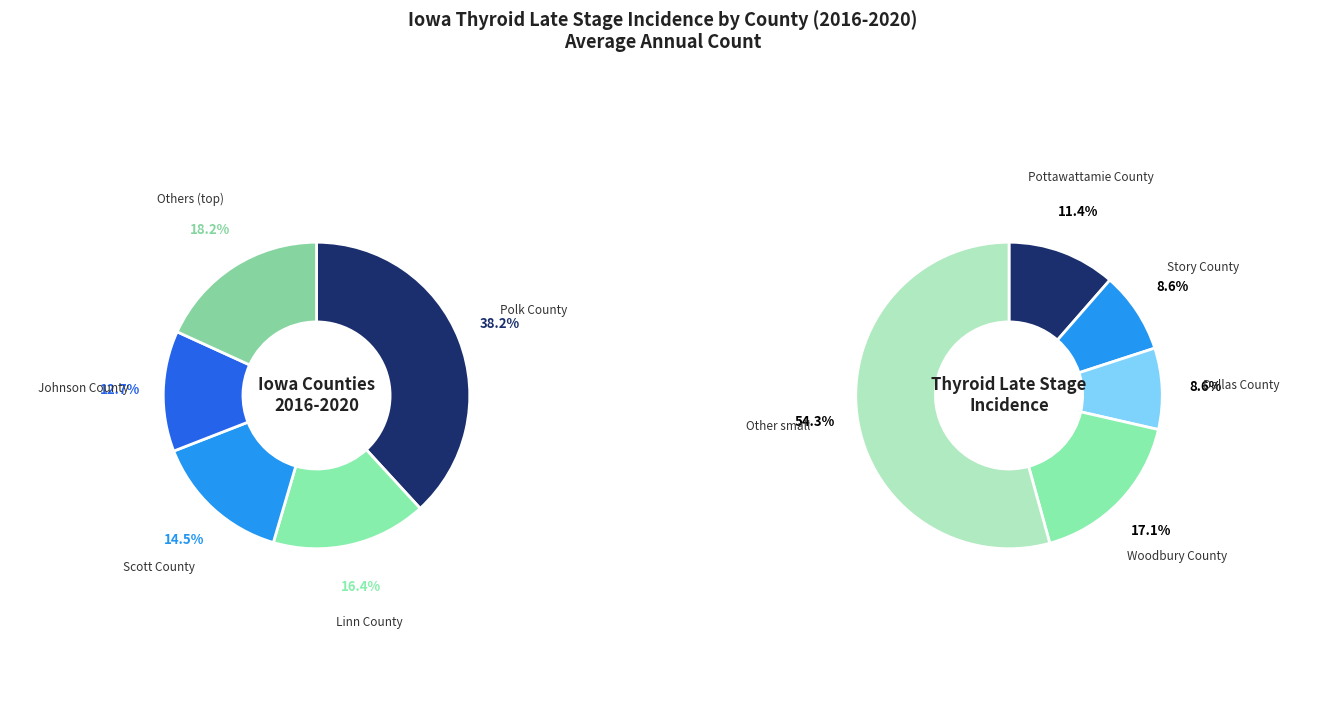

How many slices are in this pie chart?

10